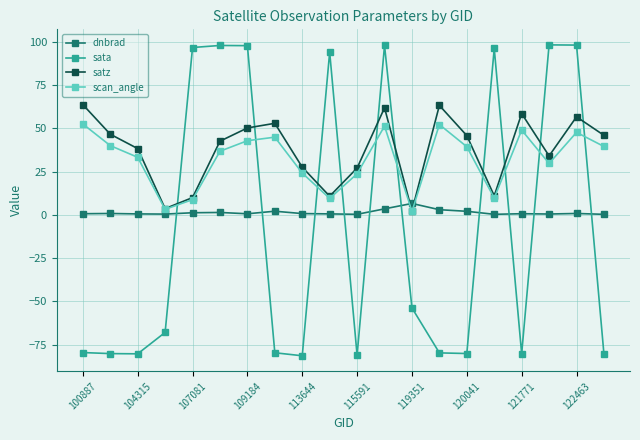

Which series ends up on top after the final intersection of dnbrad and sata?

dnbrad